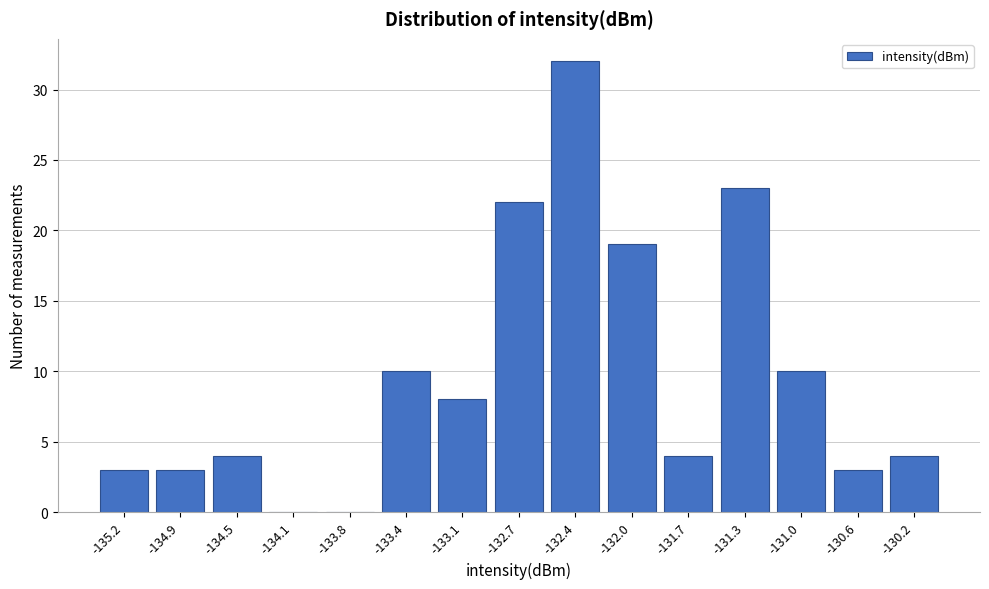

Reading left to right, transcribe all the data shown in this chart.

-135.2=3	-134.9=3	-134.5=4	-134.1=0	-133.8=0	-133.4=10	-133.1=8	-132.7=22	-132.4=32	-132.0=19	-131.7=4	-131.3=23	-131.0=10	-130.6=3	-130.2=4